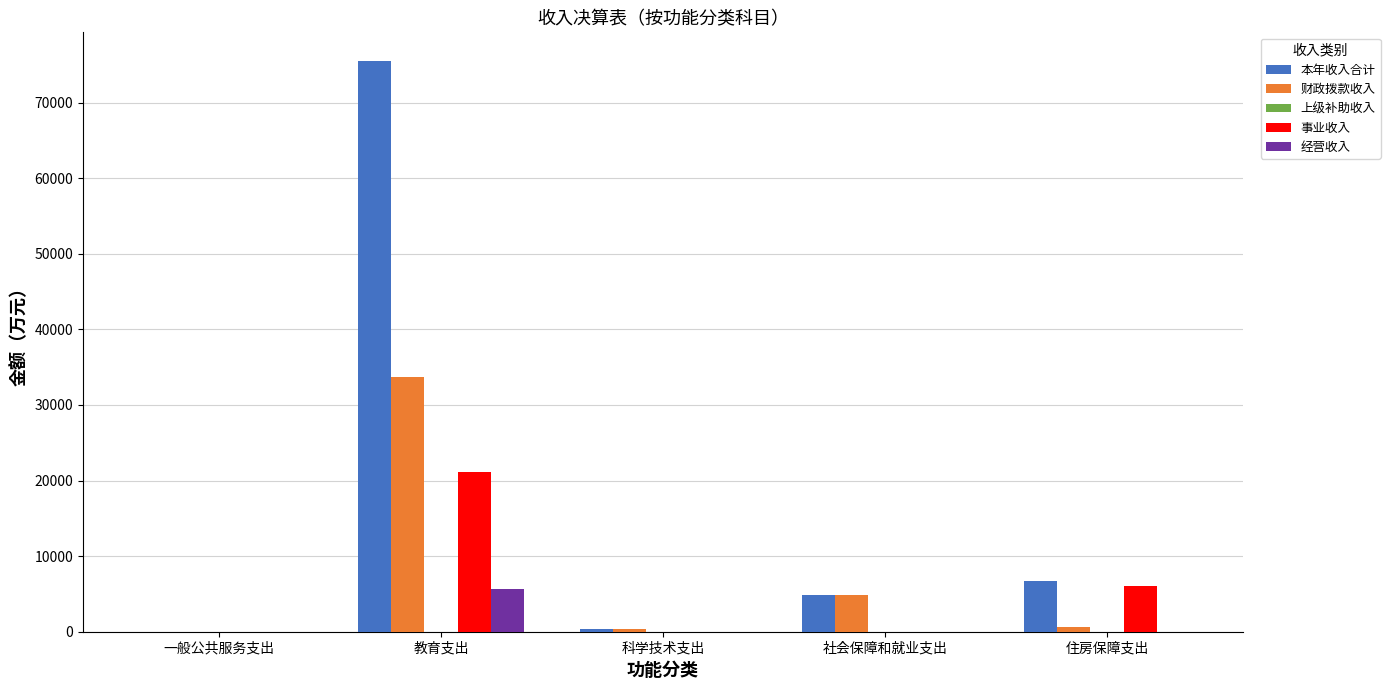

At which label is 本年收入合计 closest to 37769?

住房保障支出